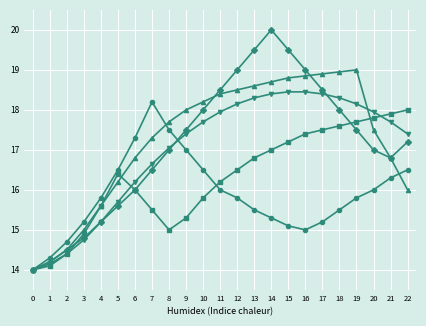

Does the chart display data point markers on the line(s)?

Yes